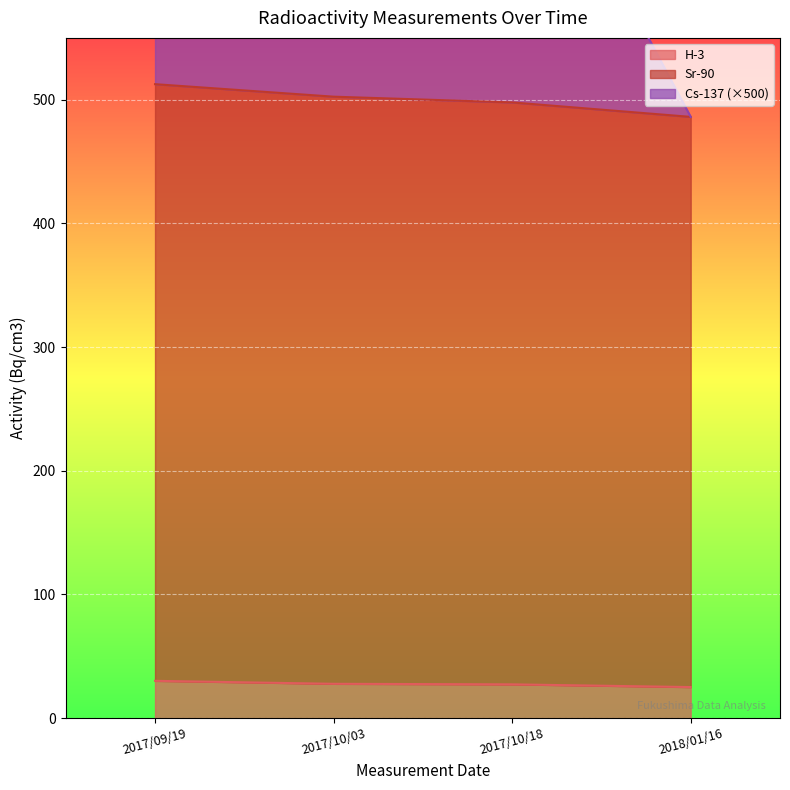

Rank the series by their maximum value, from highest to lowest.

Cs-137, Sr-90, H-3